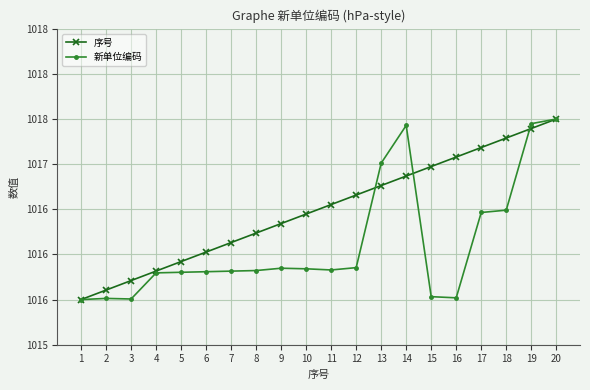

What are all the series names shown in the legend?

序号, 新单位编码